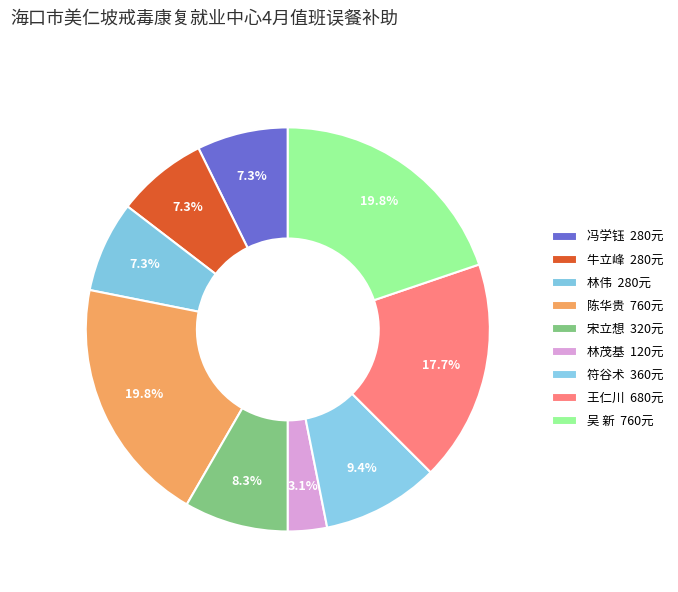

Does any single category account for the majority?

No